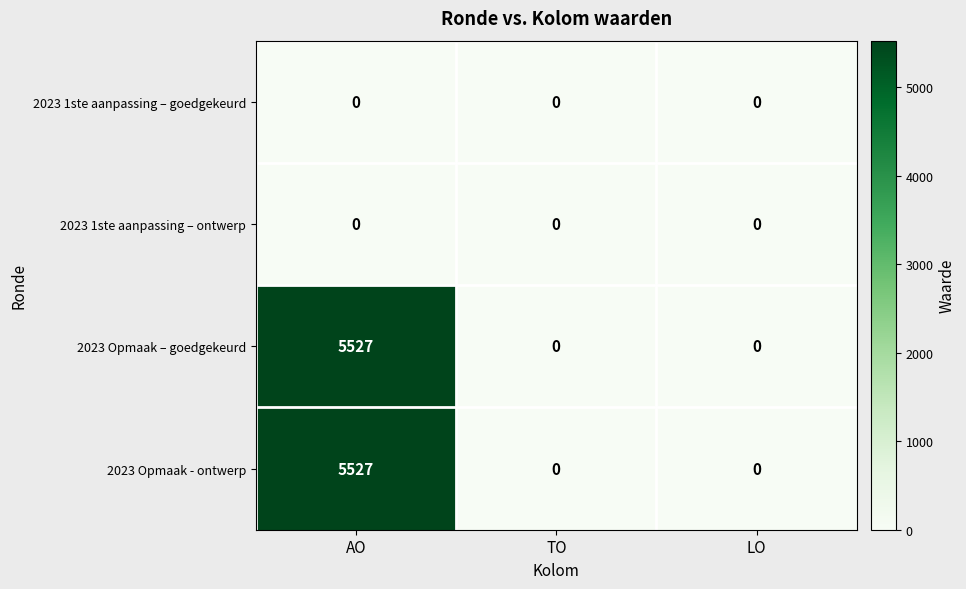

How many series are shown in this chart?

4